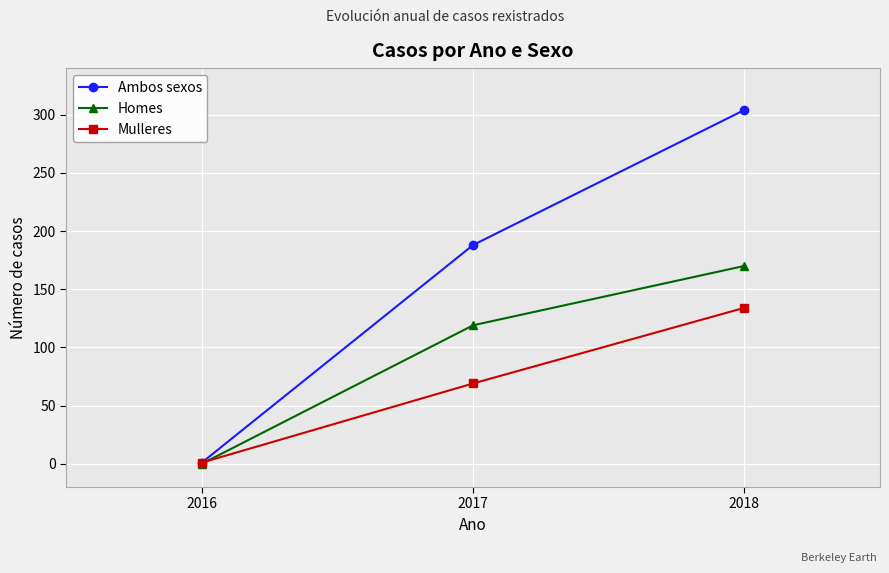

Rank the series by their average value, from highest to lowest.

Ambos sexos, Homes, Mulleres